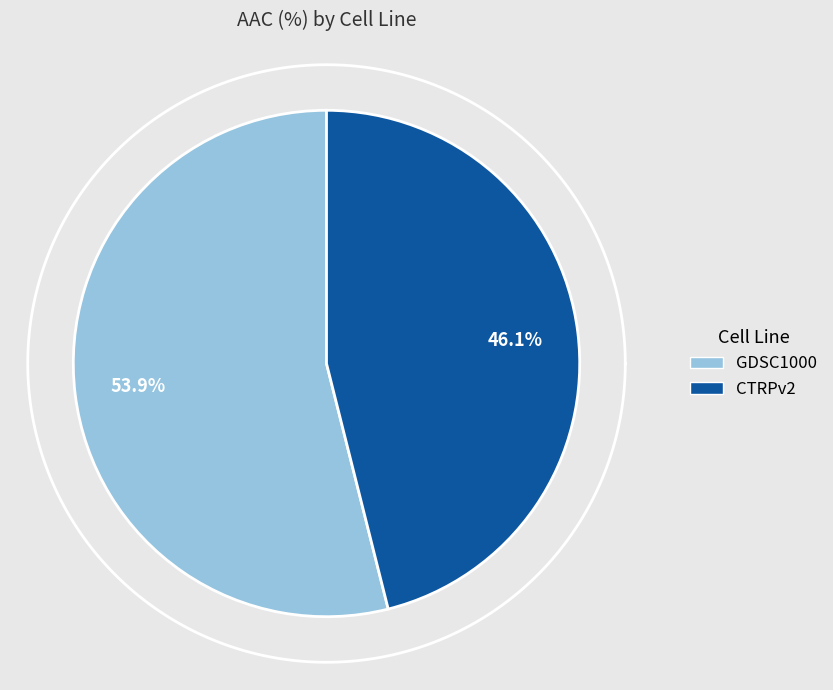

Which slice represents more than half of the pie?

GDSC1000